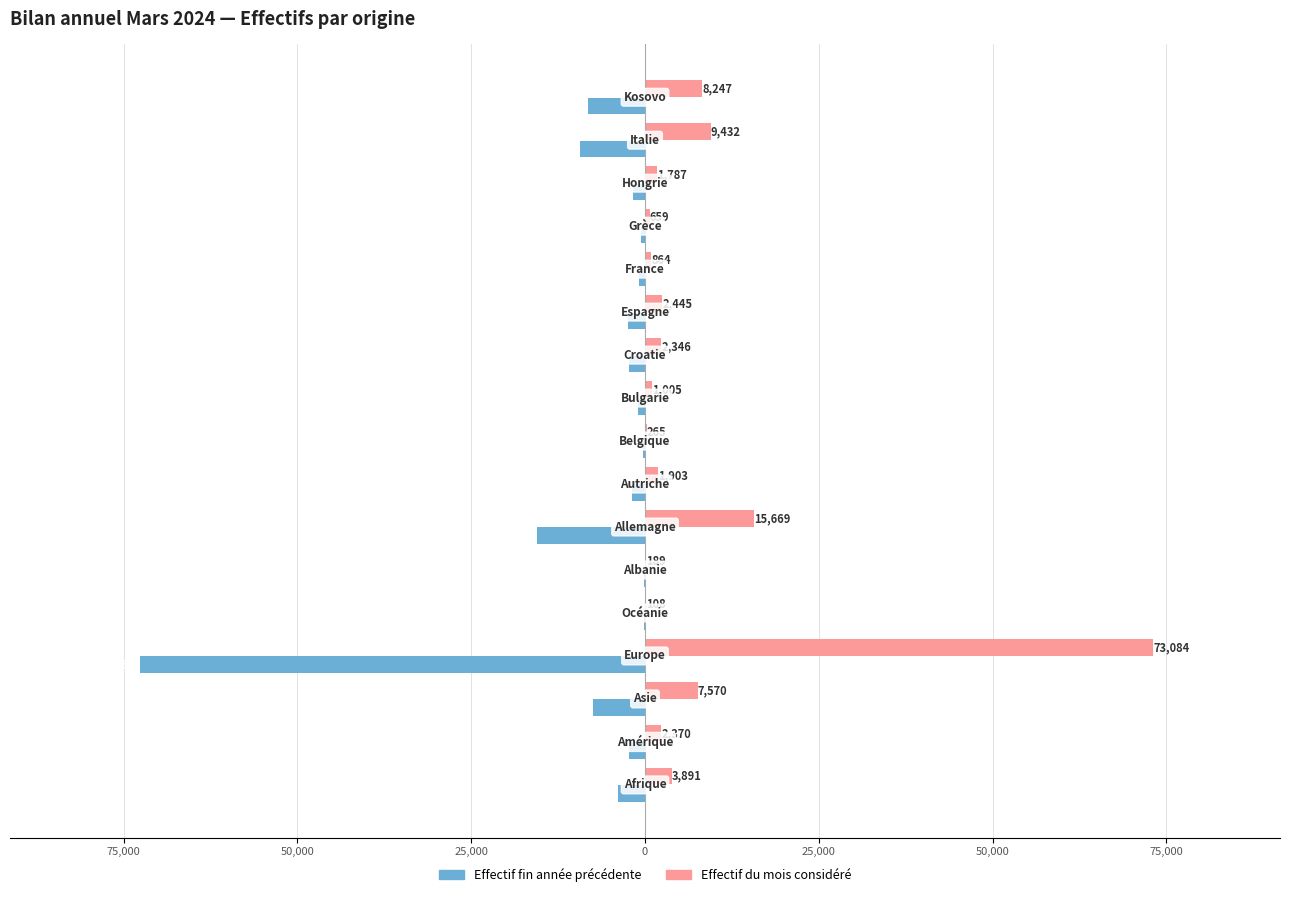

What are all the series names shown in the legend?

Effectif fin année précédente, Effectif du mois considéré